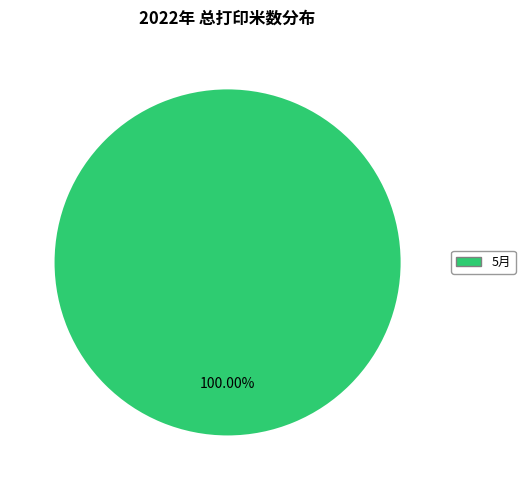

Is there any slice that represents more than half of the pie?

Yes